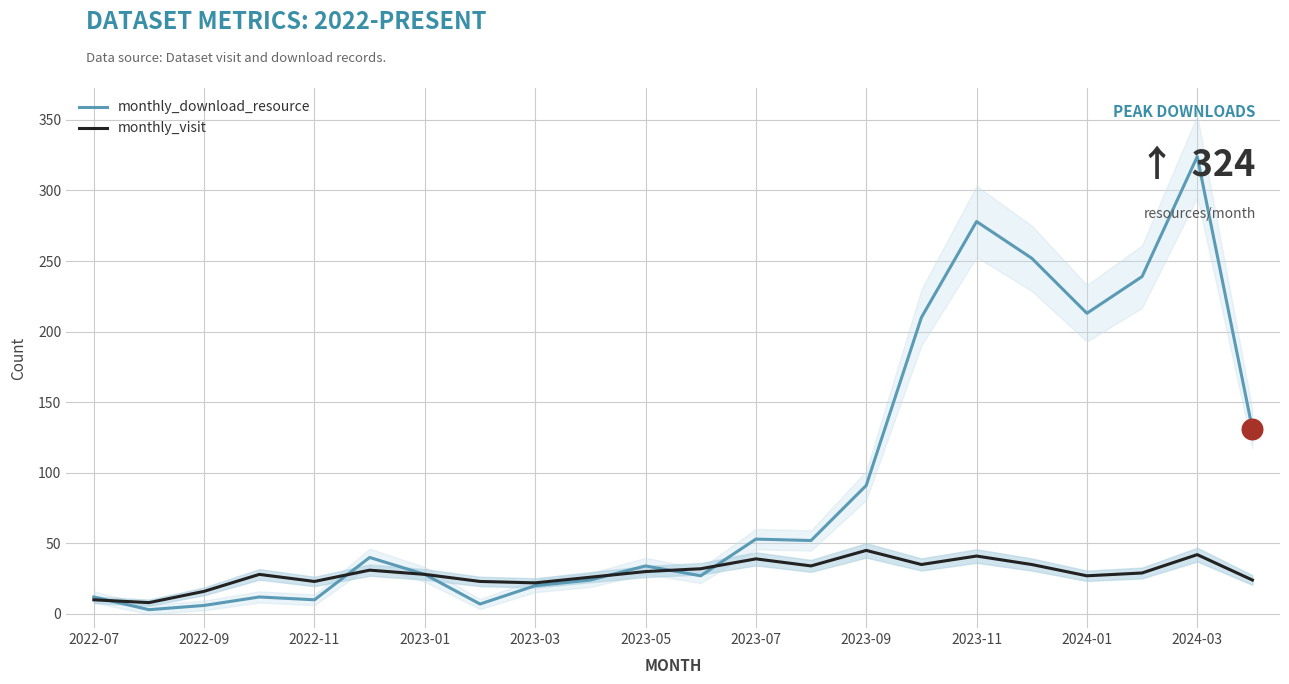

At how many categories does at least one series exceed 79?

8